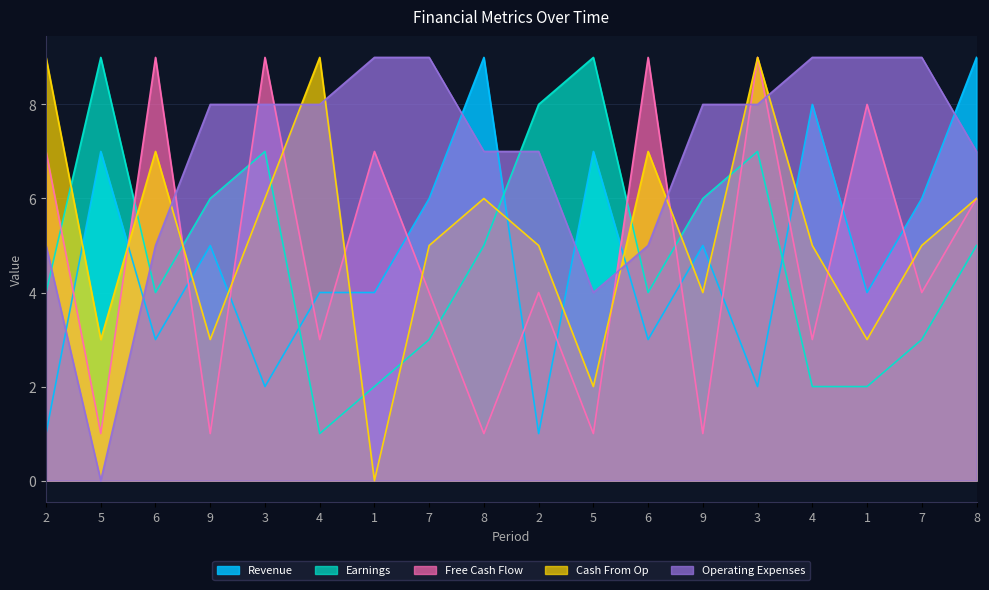

At which category is the sum across all series the highest?

3